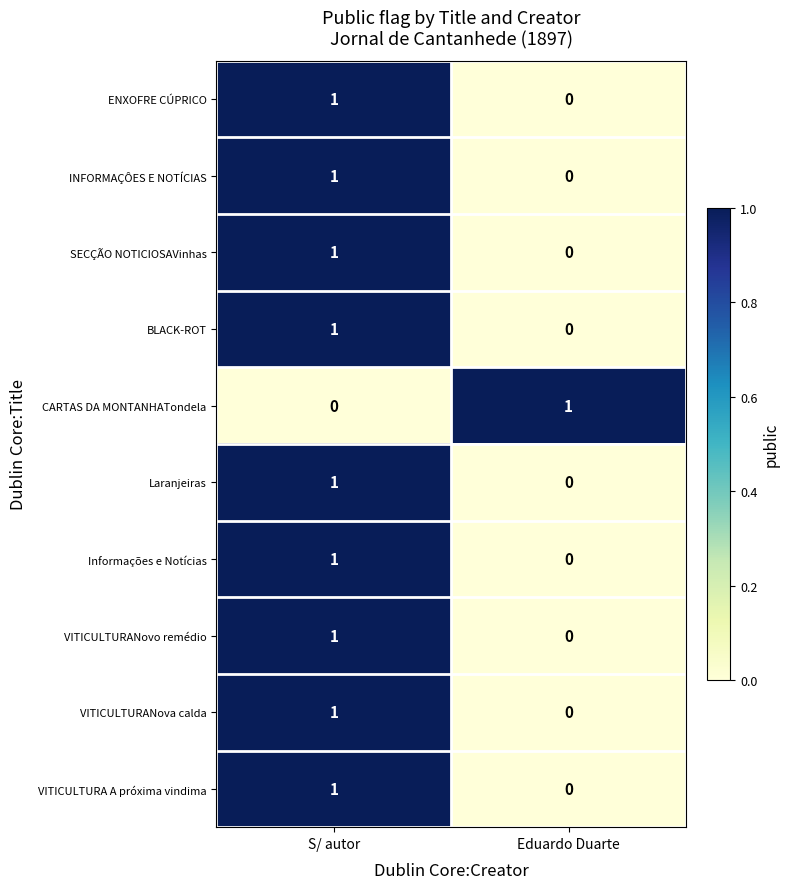

At how many categories does at least one series exceed 0?

2